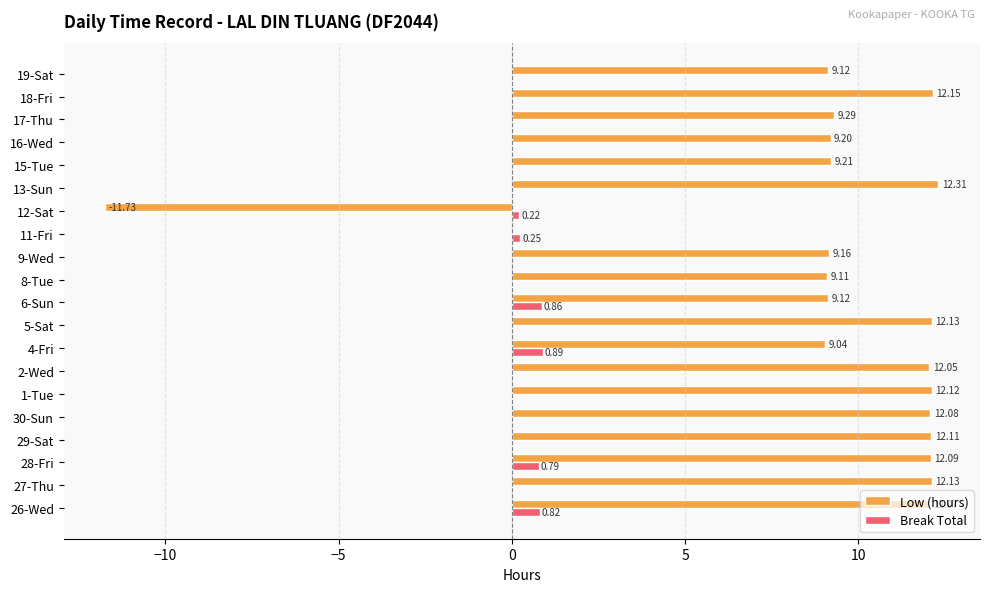

What is the sum of all Low (hours) values?

182.8